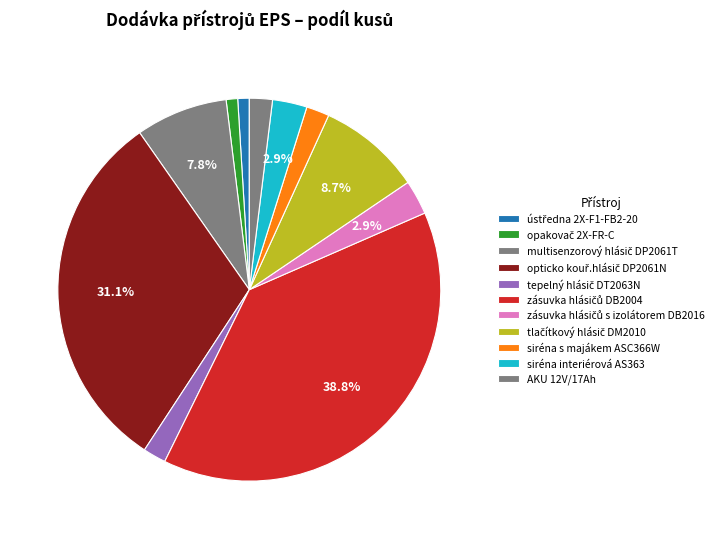

The siréna interiérová AS363 slice represents 3% of the pie. True or false?

True